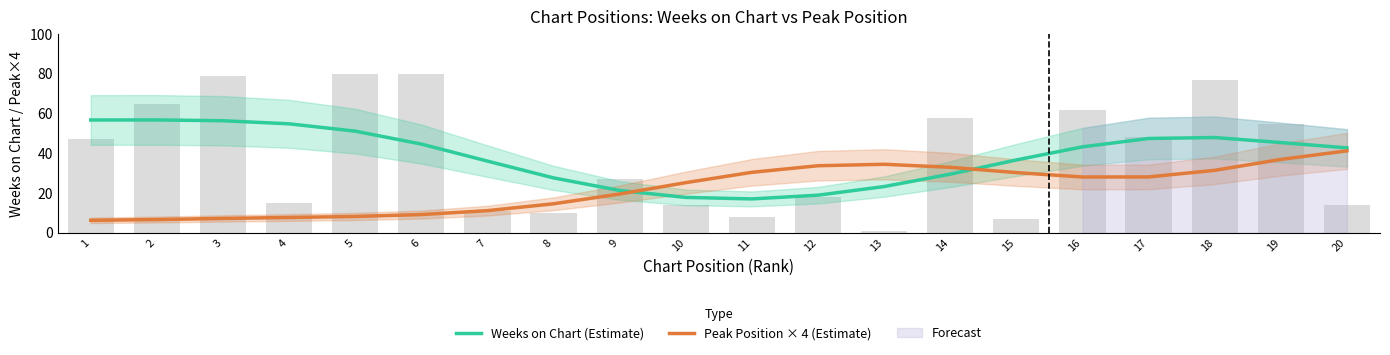

What is the total value across all series at 11?

47.5